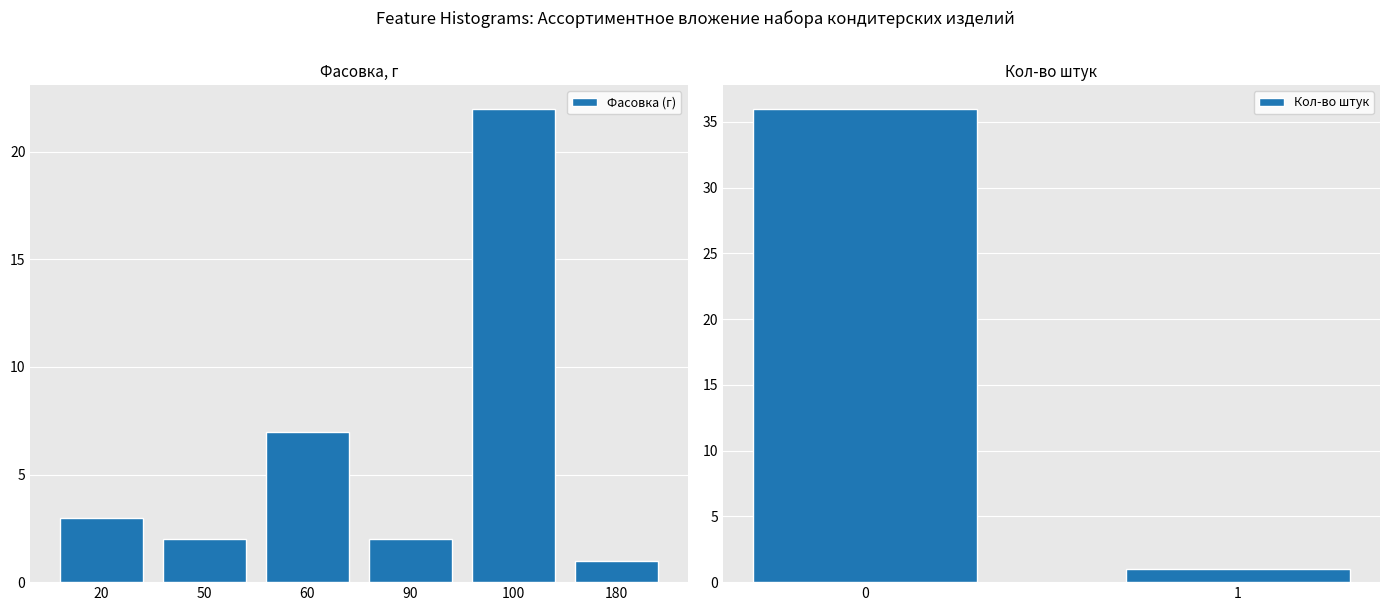

What is the sum of all values?

37